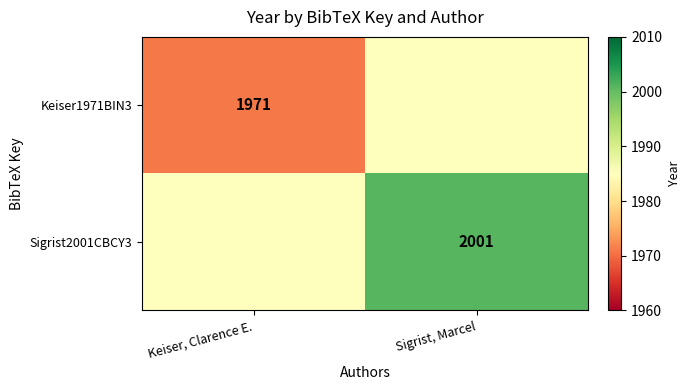

The Keiser1971BIN3 series shows 1971 at Keiser, Clarence E.. True or false?

True